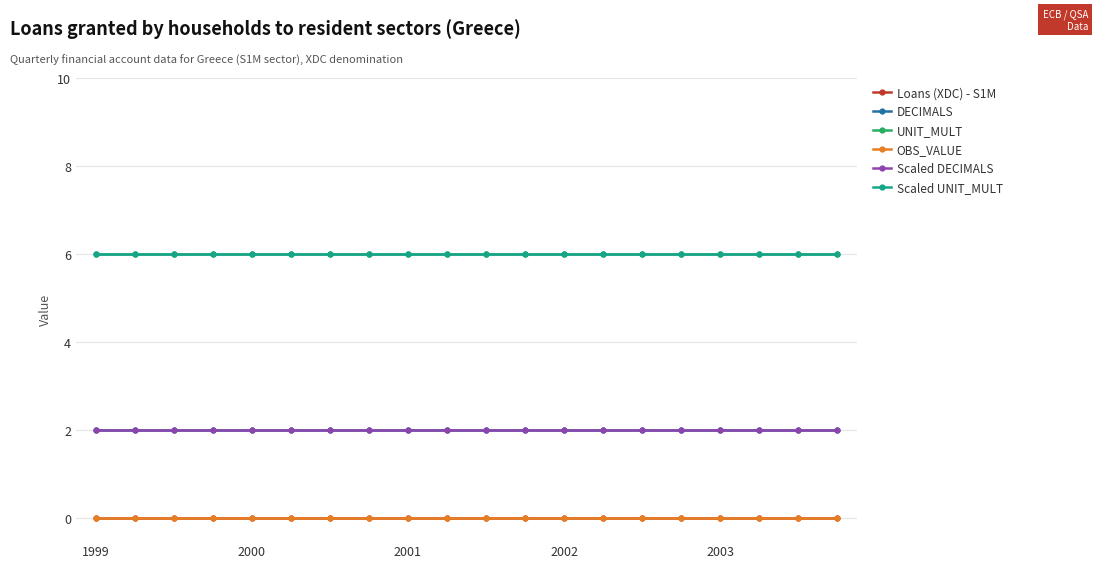

True or false: Scaled UNIT_MULT and Scaled DECIMALS cross at least once.

False